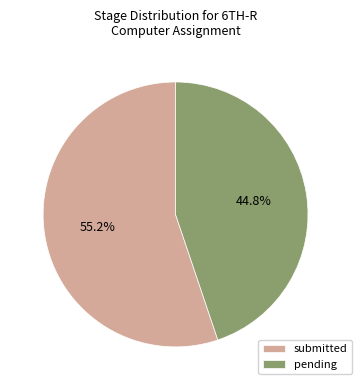

To the nearest percent, what is the combined percentage of pending and submitted?

100%